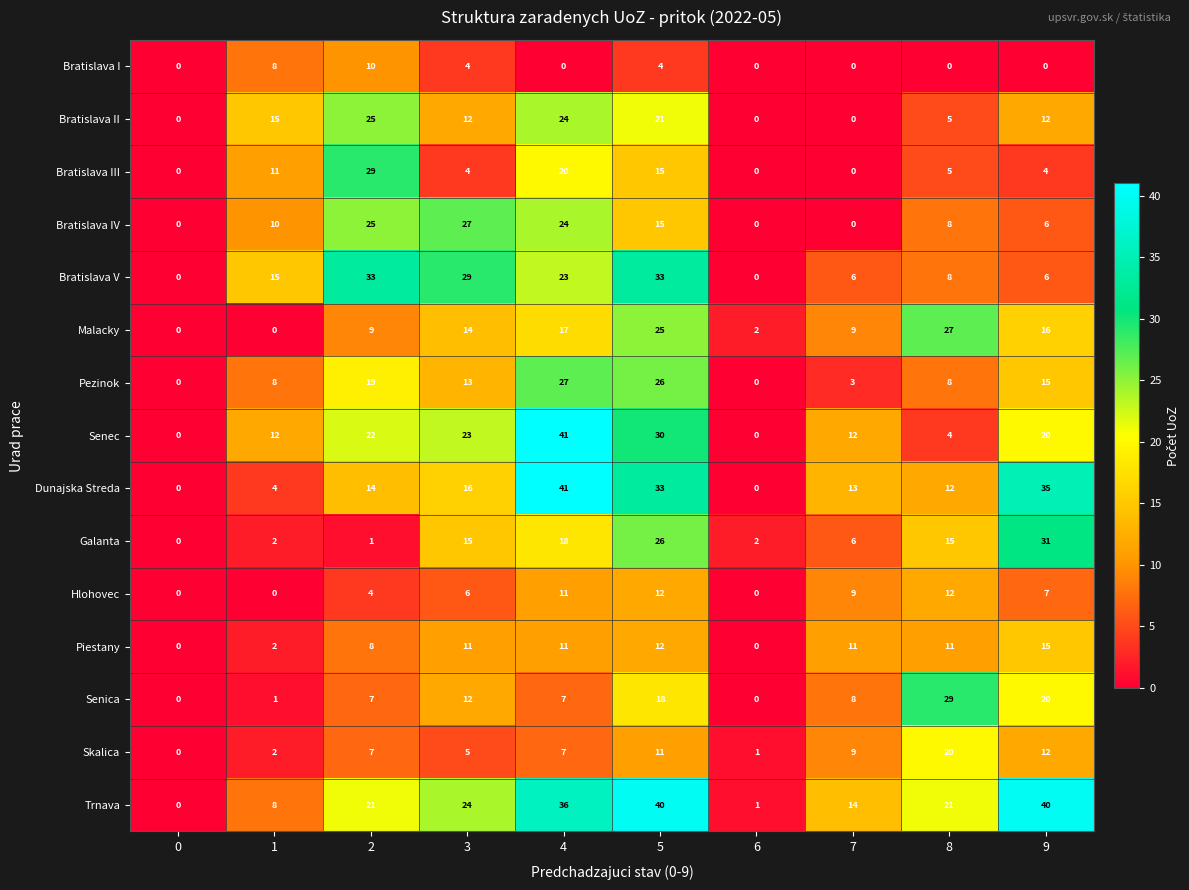

At how many categories does at least one series exceed 36?

3